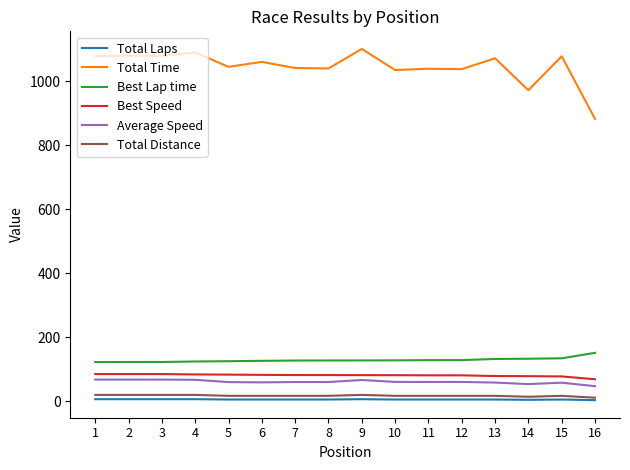

How many values in the Total Time series exceed 1059?

8